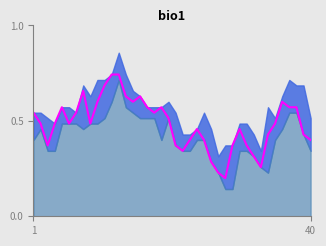

Does the chart display data point markers on the line(s)?

No